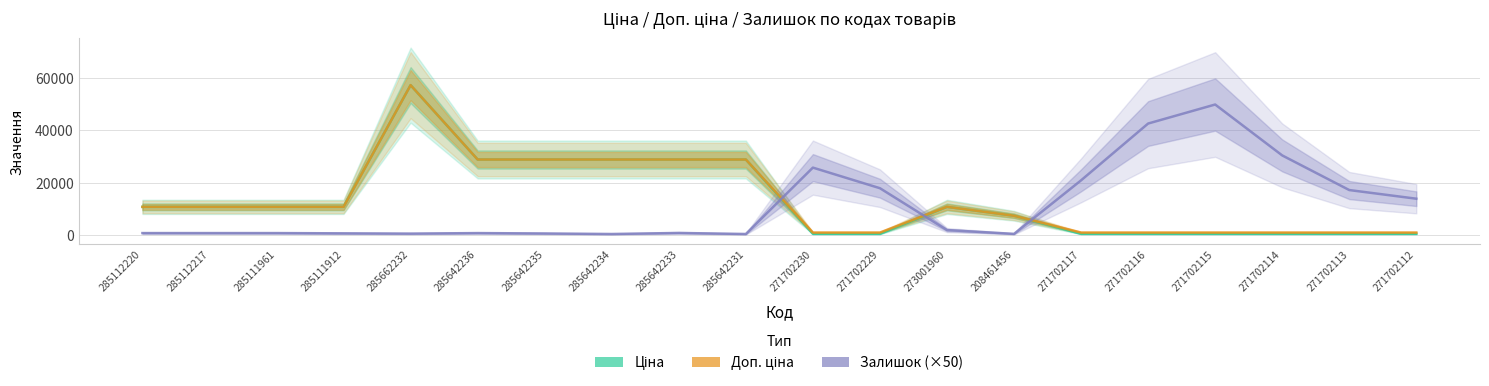

Reading left to right, extract all data points from this chart.

Ціна: 10840.1	10840.1	10840.1	10840.1	57235.5	28890.3	28890.3	28890.3	28890.3	28890.3	571.6	571.6	10840.1	7453.8	571.6	571.6	571.6	571.6	571.6	571.6
Доп. ціна: 10840.1	10840.1	10840.1	10840.1	57235.5	28890.3	28890.3	28890.3	28890.3	28890.3	1048.0	1048.0	10840.1	7453.8	1048.0	1048.0	1048.0	1048.0	1048.0	1048.0
Залишок (×50): 850.0	850.0	850.0	750.0	650.0	850.0	700.0	500.0	900.0	500.0	25800.0	17950.0	2000.0	550.0	20950.0	42600.0	49850.0	30450.0	17250.0	13950.0